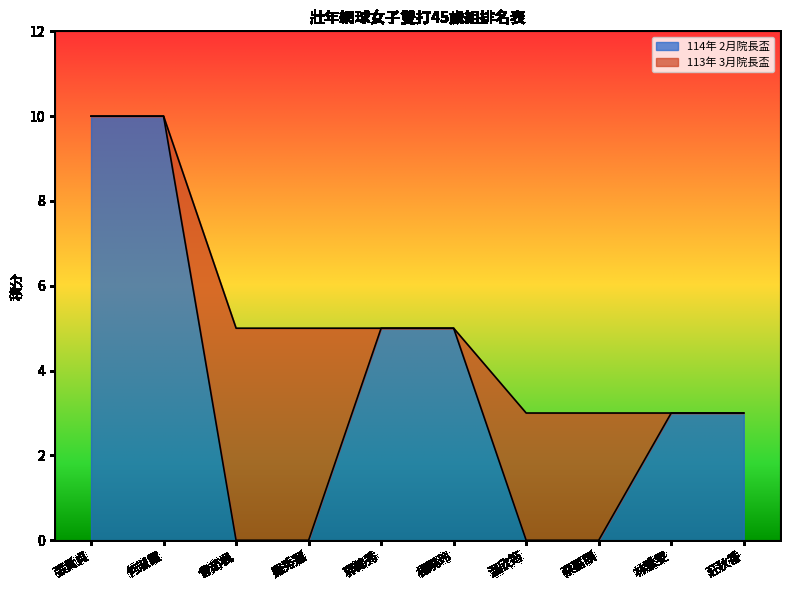

What is the average value?

4